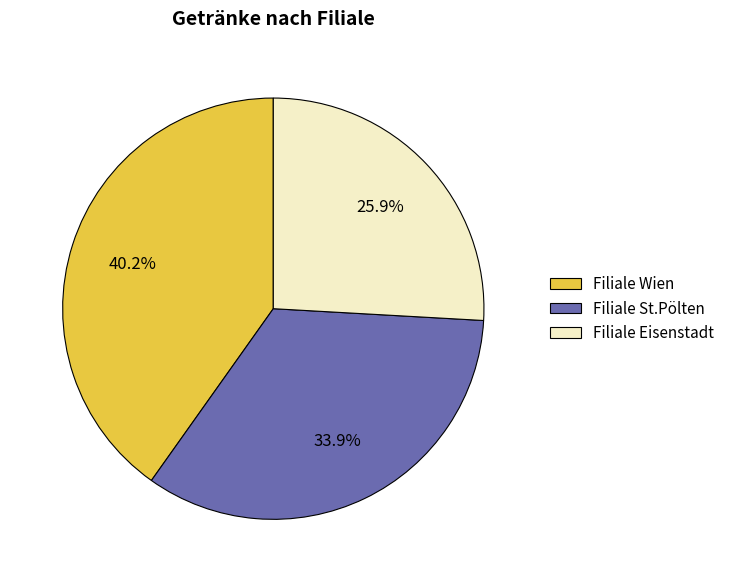

How many slices are in this pie chart?

3